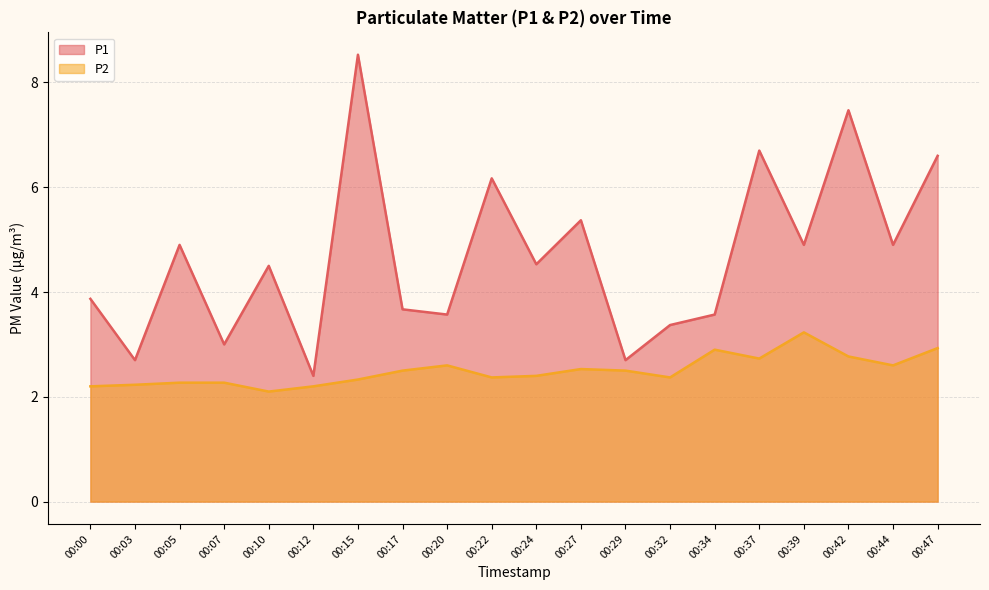

True or false: P2 and P1 cross at least once.

False